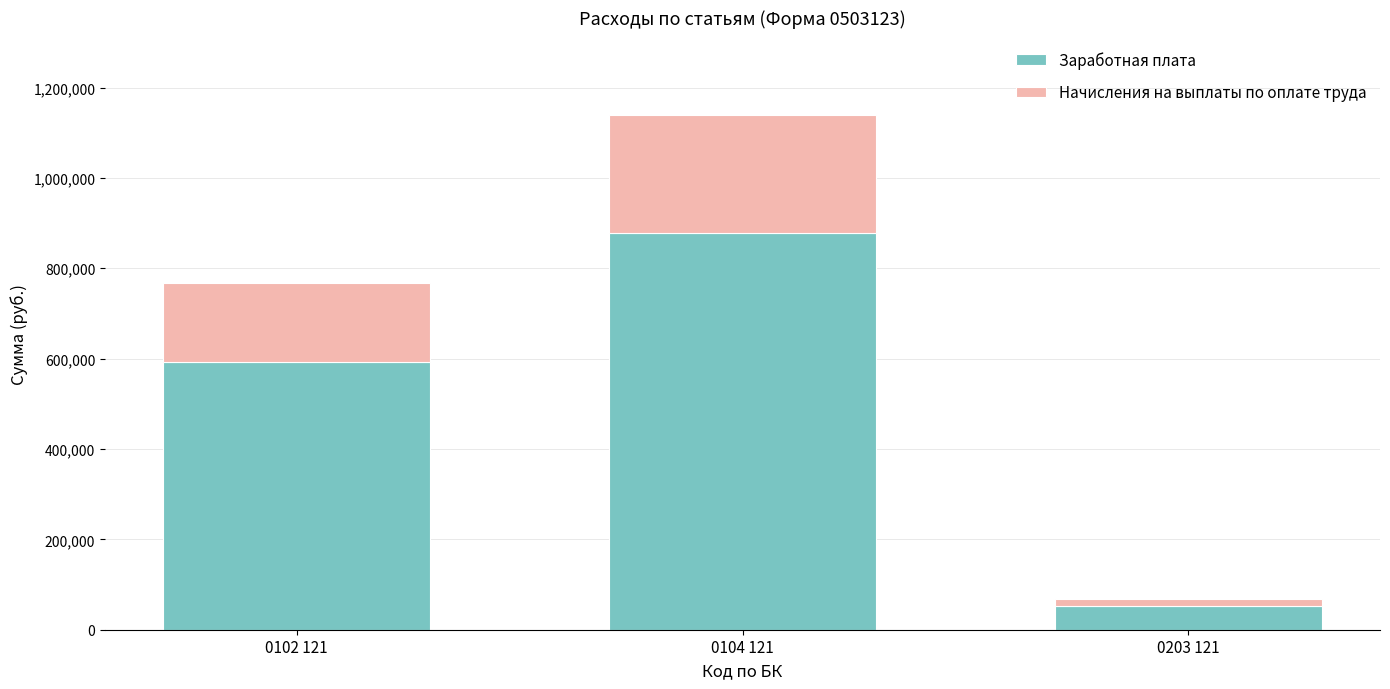

List the labels in order of Заработная плата value, largest first.

0104 121, 0102 121, 0203 121